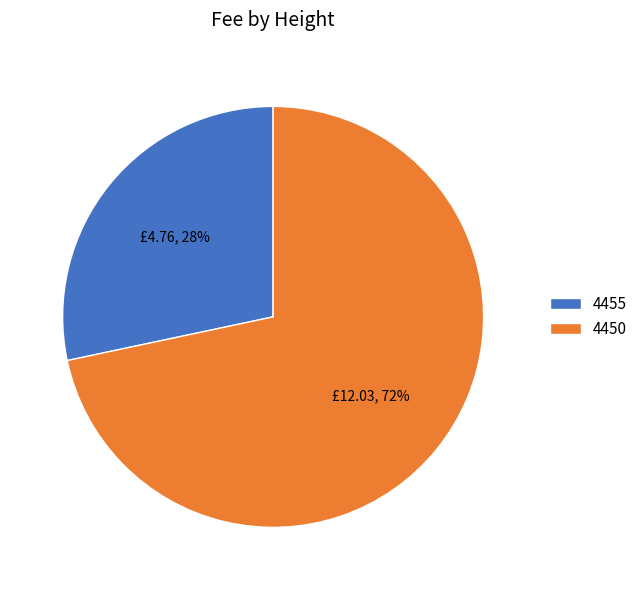

Is the sum of 4450 and 4455 greater than half?

Yes